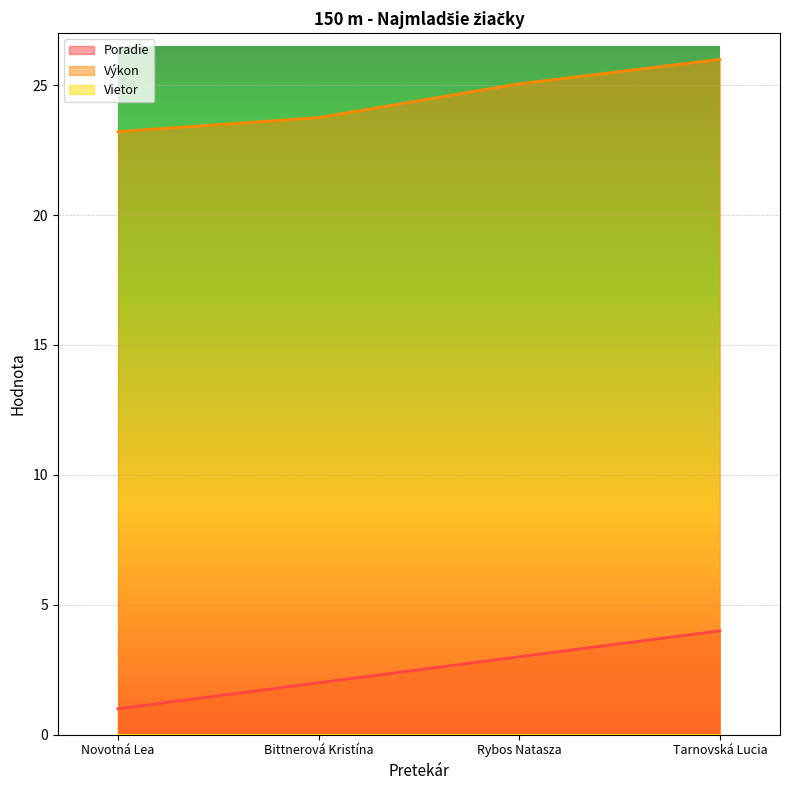

What is the total value across all series at Rybos Natasza?

28.1